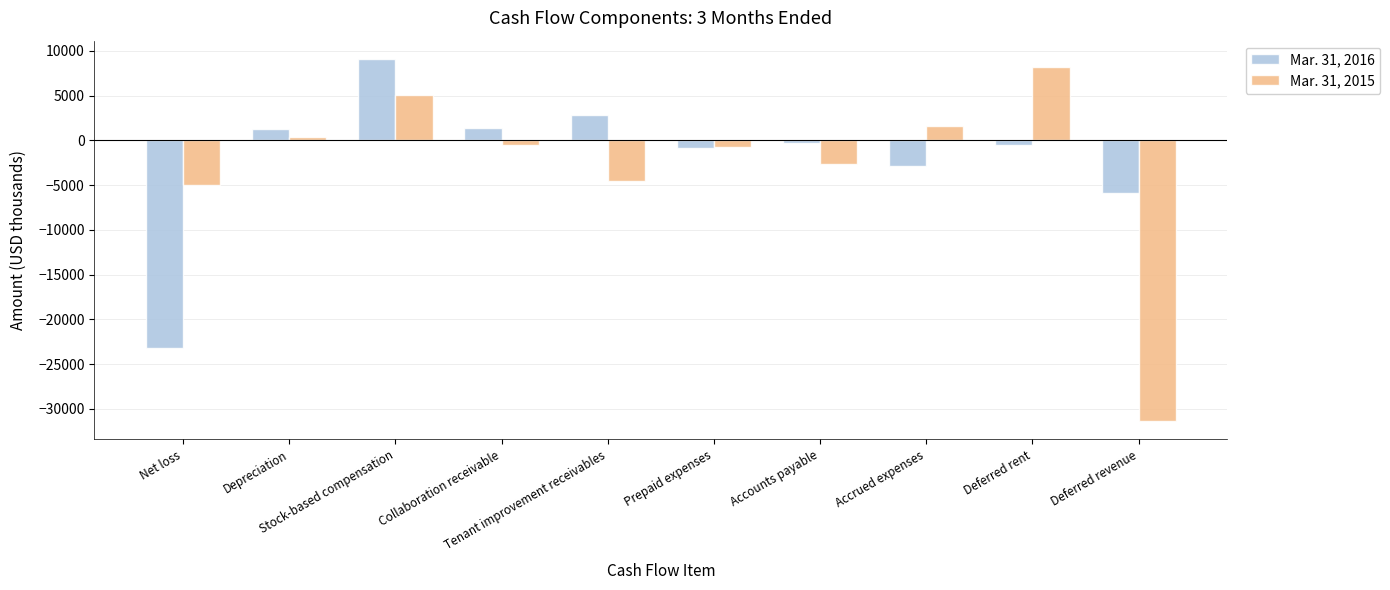

At which category is the sum across all series the highest?

Stock-based compensation